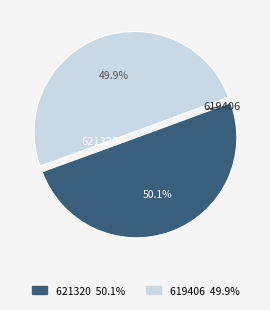

Is it true that 619406 is 56% of the pie?

False